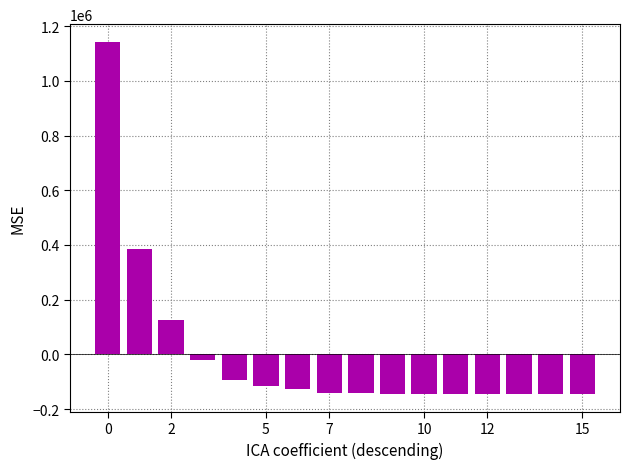

What is the smallest value displayed?

-145806.1